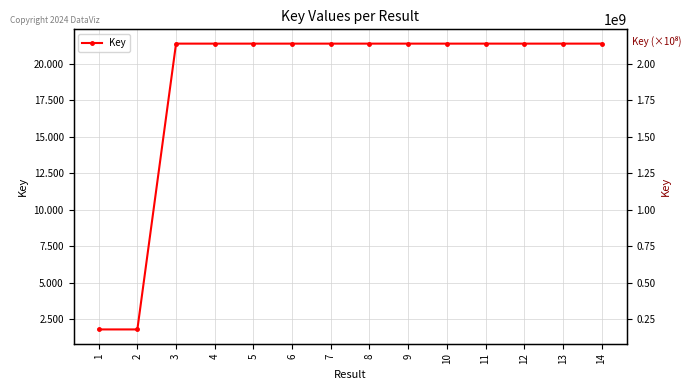

Rank the categories by value from lowest to highest.

2, 1, 7, 10, 4, 12, 5, 6, 9, 13, 3, 8, 11, 14